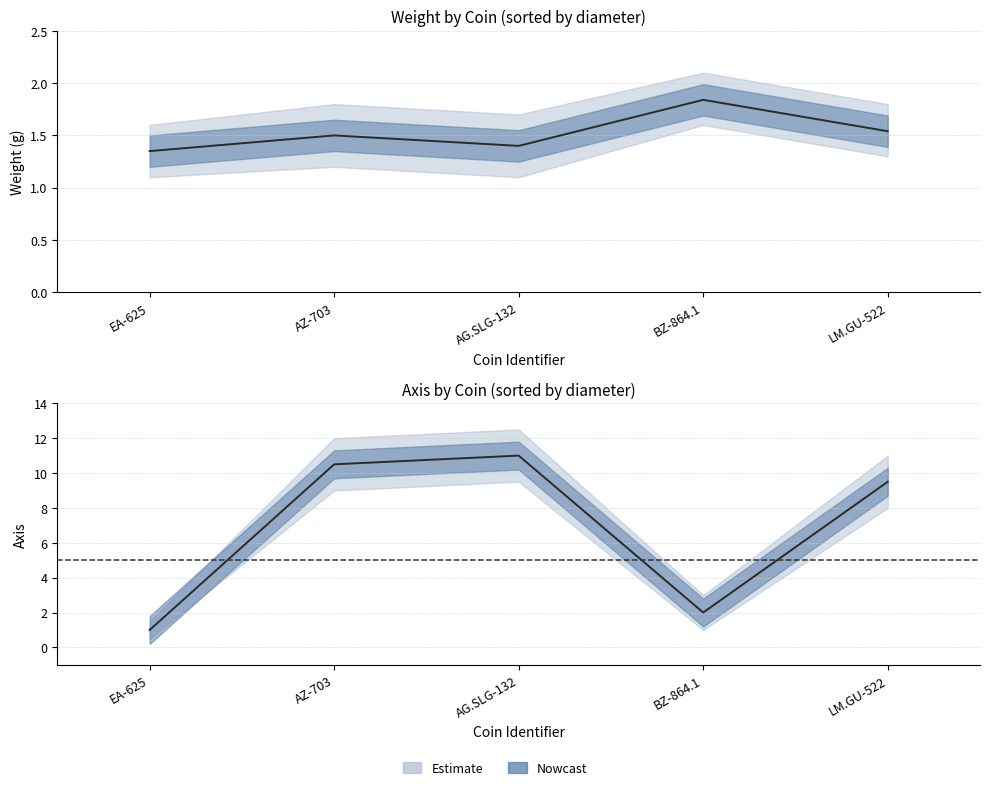

What position from the right is LM.GU-522?

1